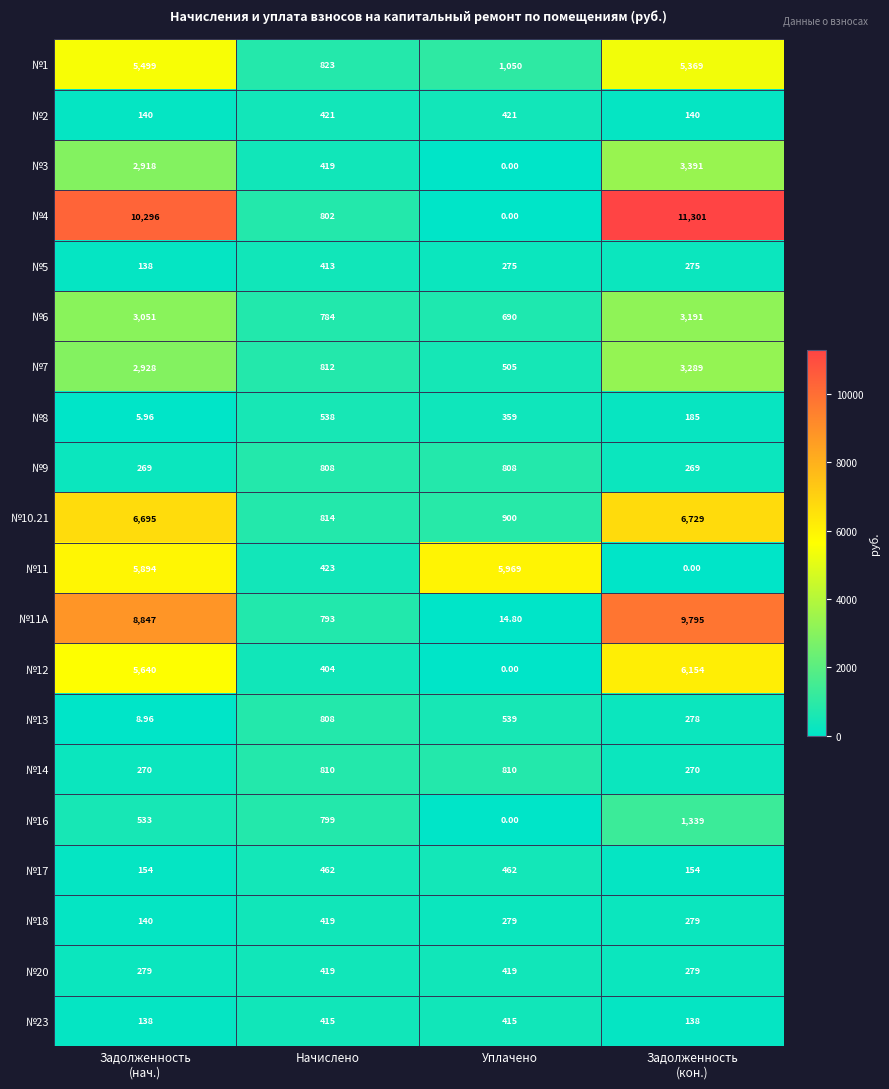

Where is №11 nearest to the value 2984?

Начислено